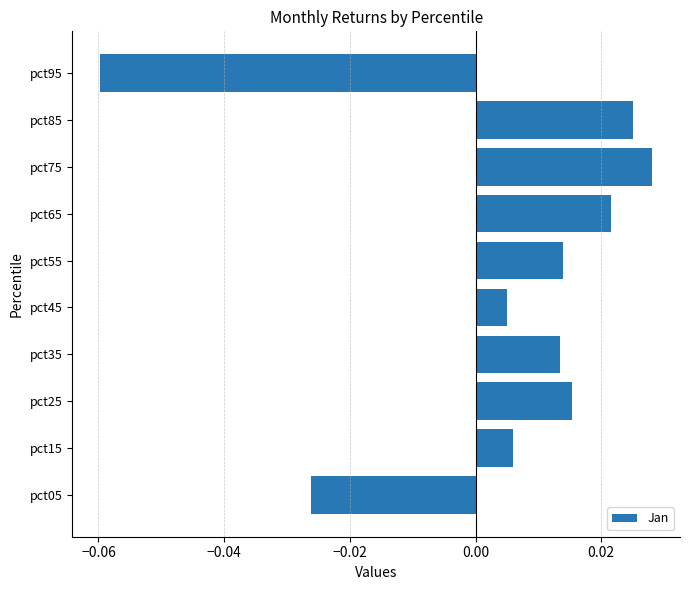

At which category does the chart reach its minimum across all series?

pct95